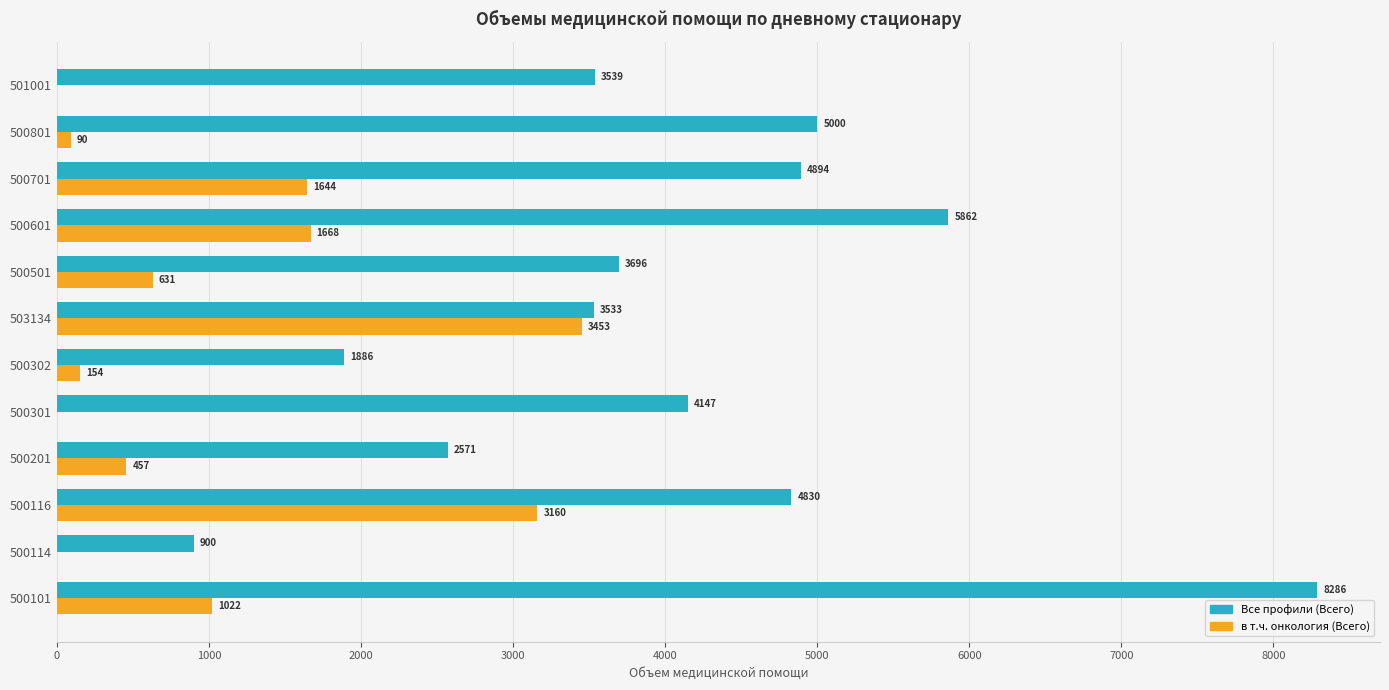

True or false: Все профили (Всего) has a value of 3539 at 501001.

True